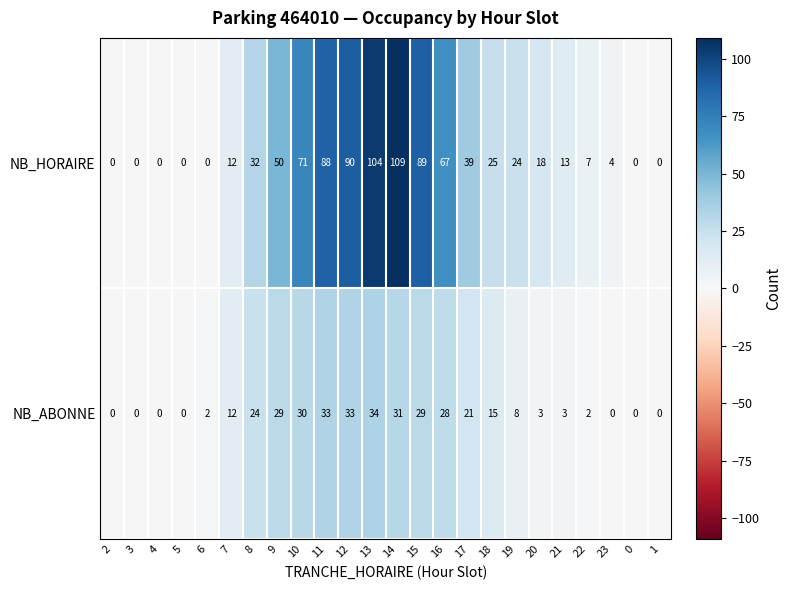

What is the difference between the maximum and second lowest values in the NB_ABONNE series?

34